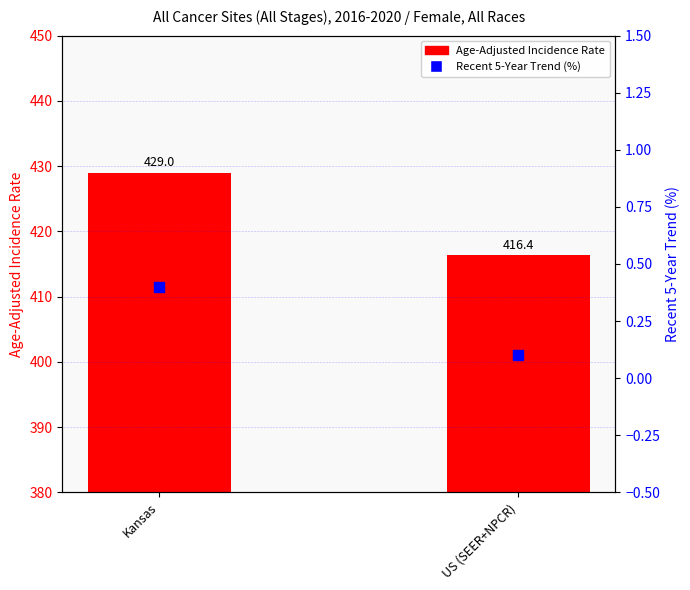

What are all the series names shown in the legend?

Age-Adjusted Incidence Rate, Recent 5-Year Trend (%)